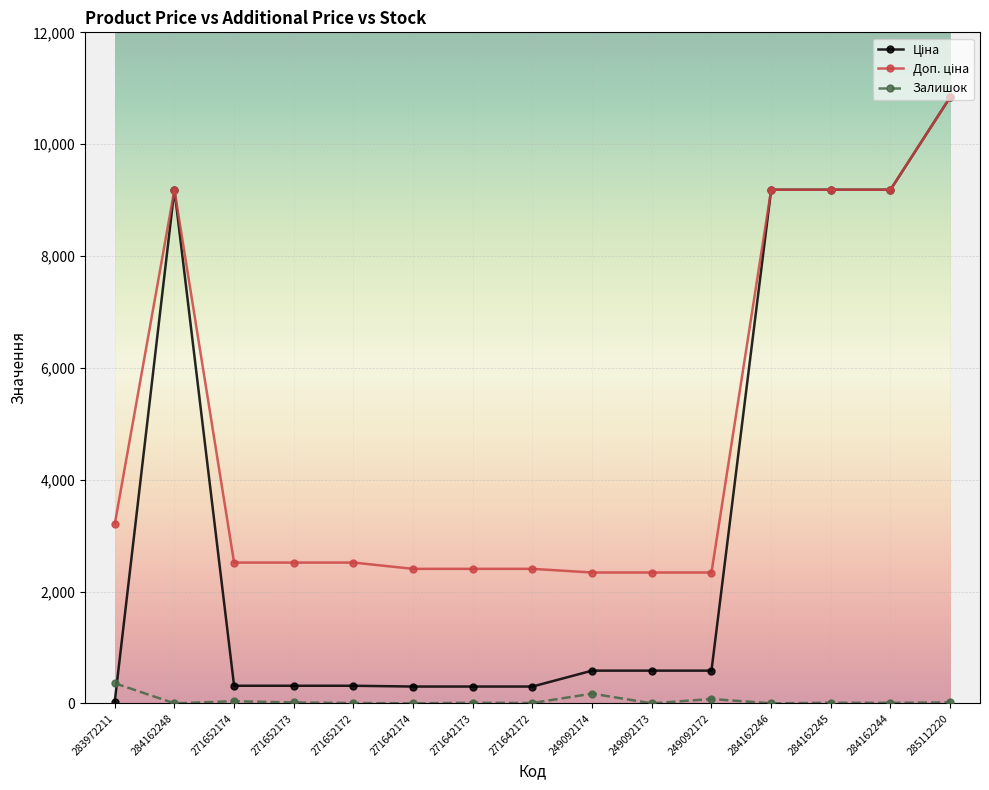

At which category is the sum across all series the highest?

285112220